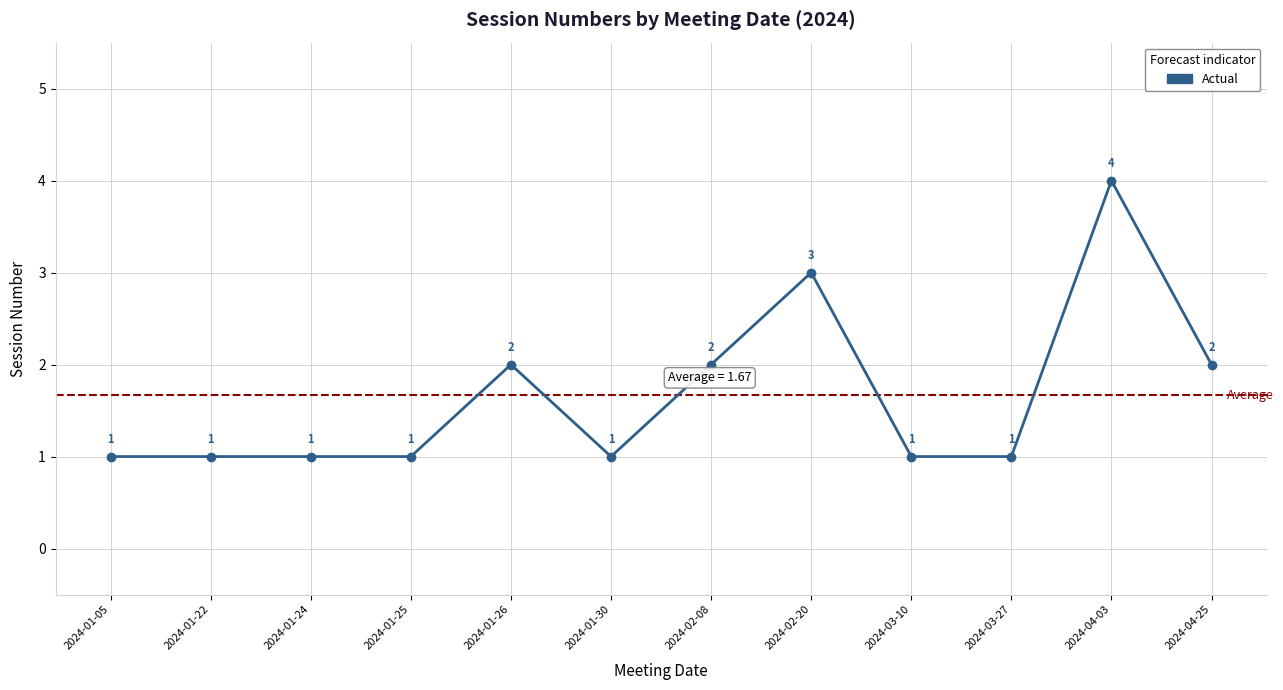

True or false: the data has more than 0 interior local peaks.

True